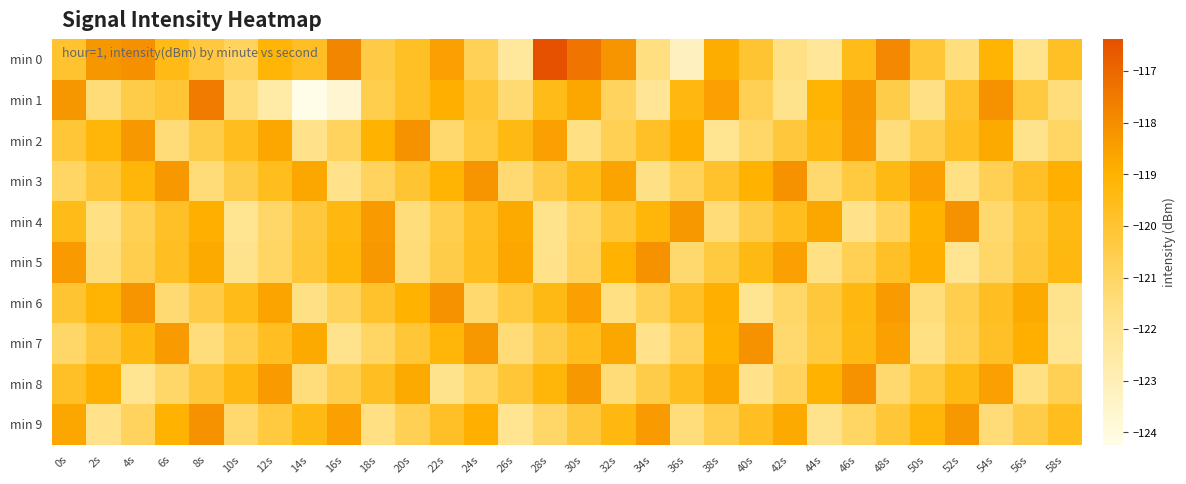

Count the number of data series in this chart.

10